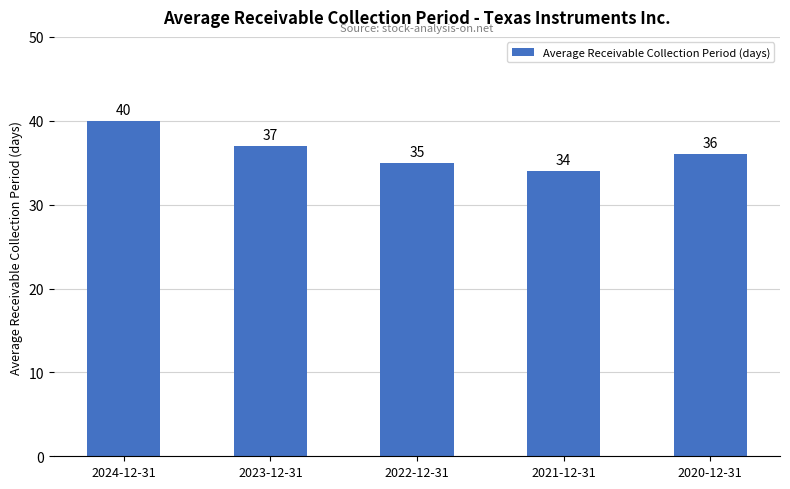

What is the difference between the values at 2022-12-31 and 2020-12-31?

1